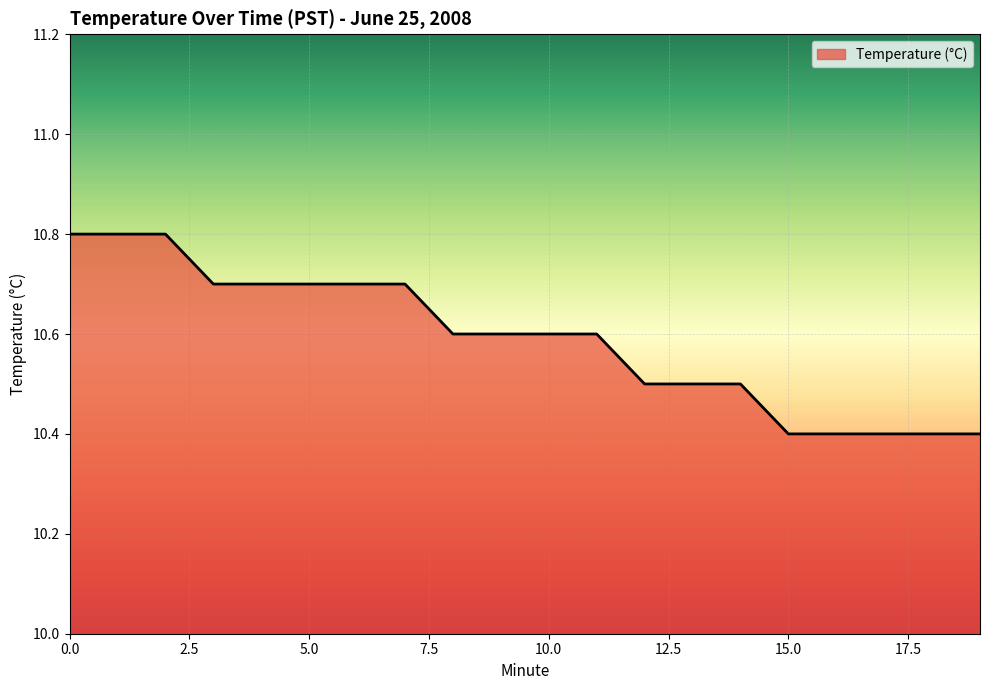

What is the difference between the maximum and minimum values?

0.4